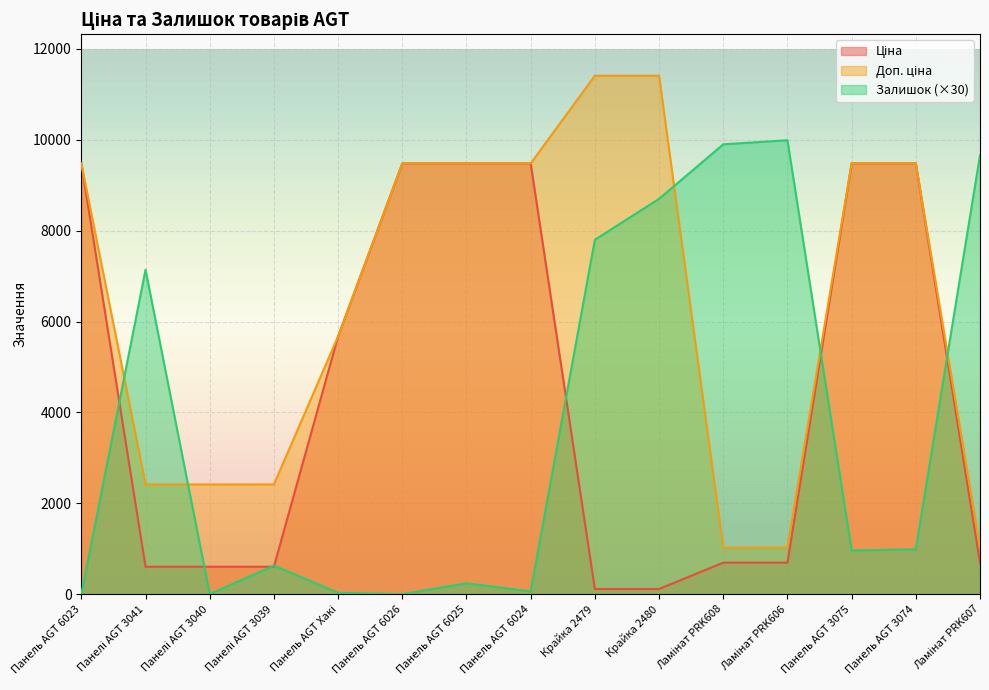

At which label does Залишок reach its minimum?

Панель AGT 6023